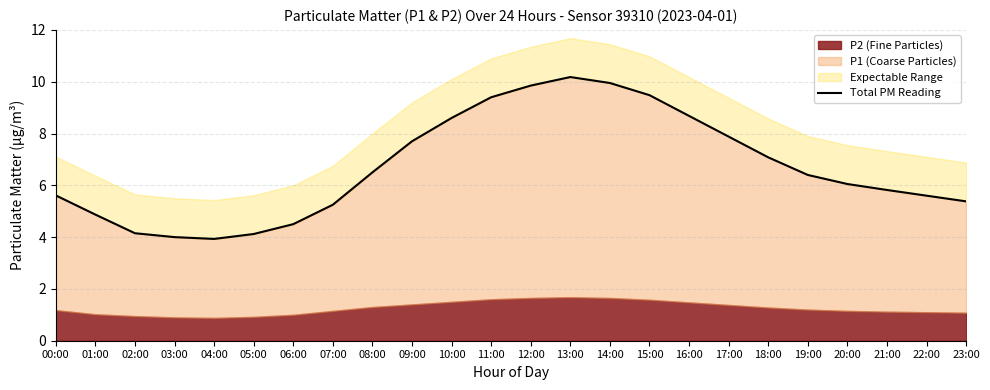

What is the greatest value displayed?

10.2